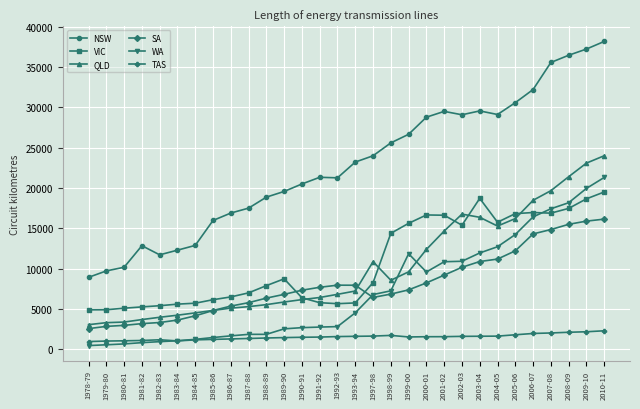

Read the SA value at 1986-87.

5372.0